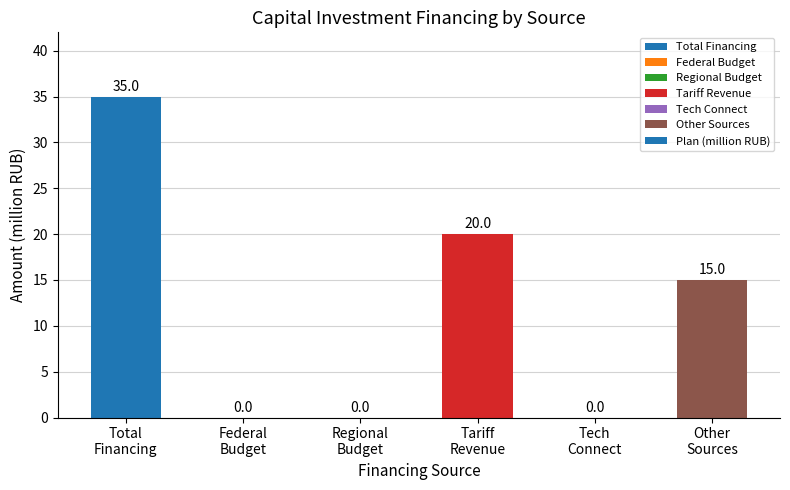

How many values are between 0 and 20?

5